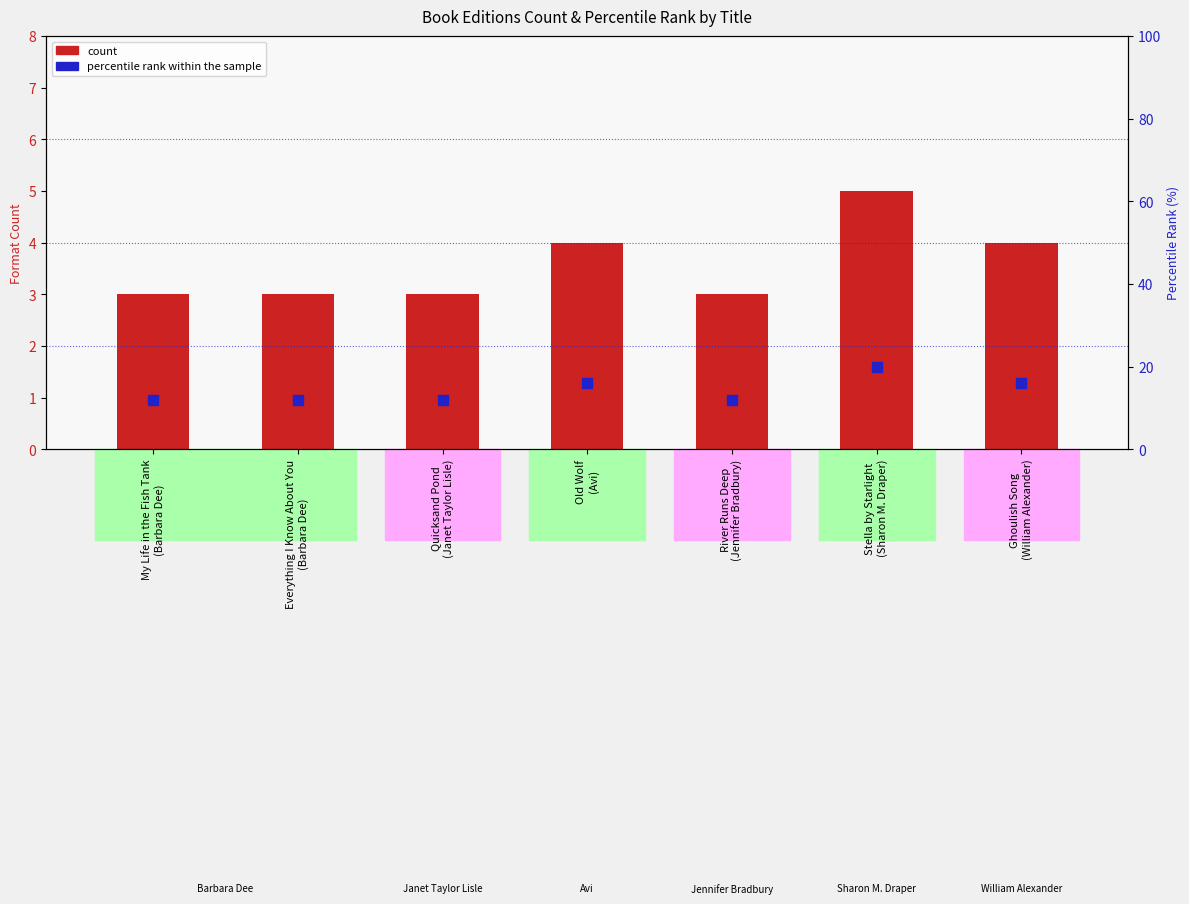

Which series has the widest spread of Y values?

percentile rank within the sample